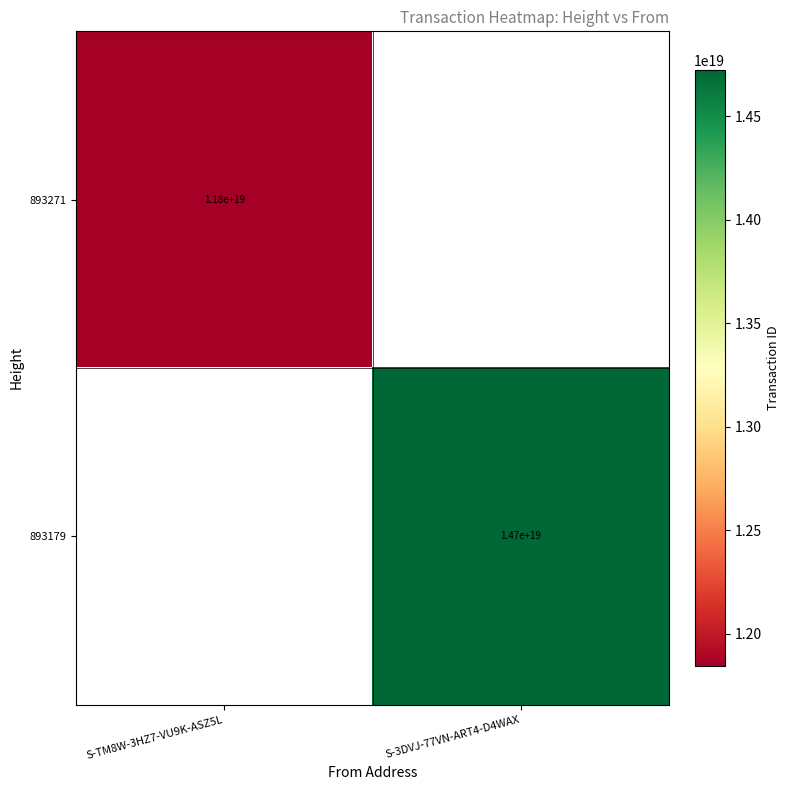

The 893271 series shows 11800000000000000000 at S-TM8W-3HZ7-VU9K-ASZ5L. True or false?

True